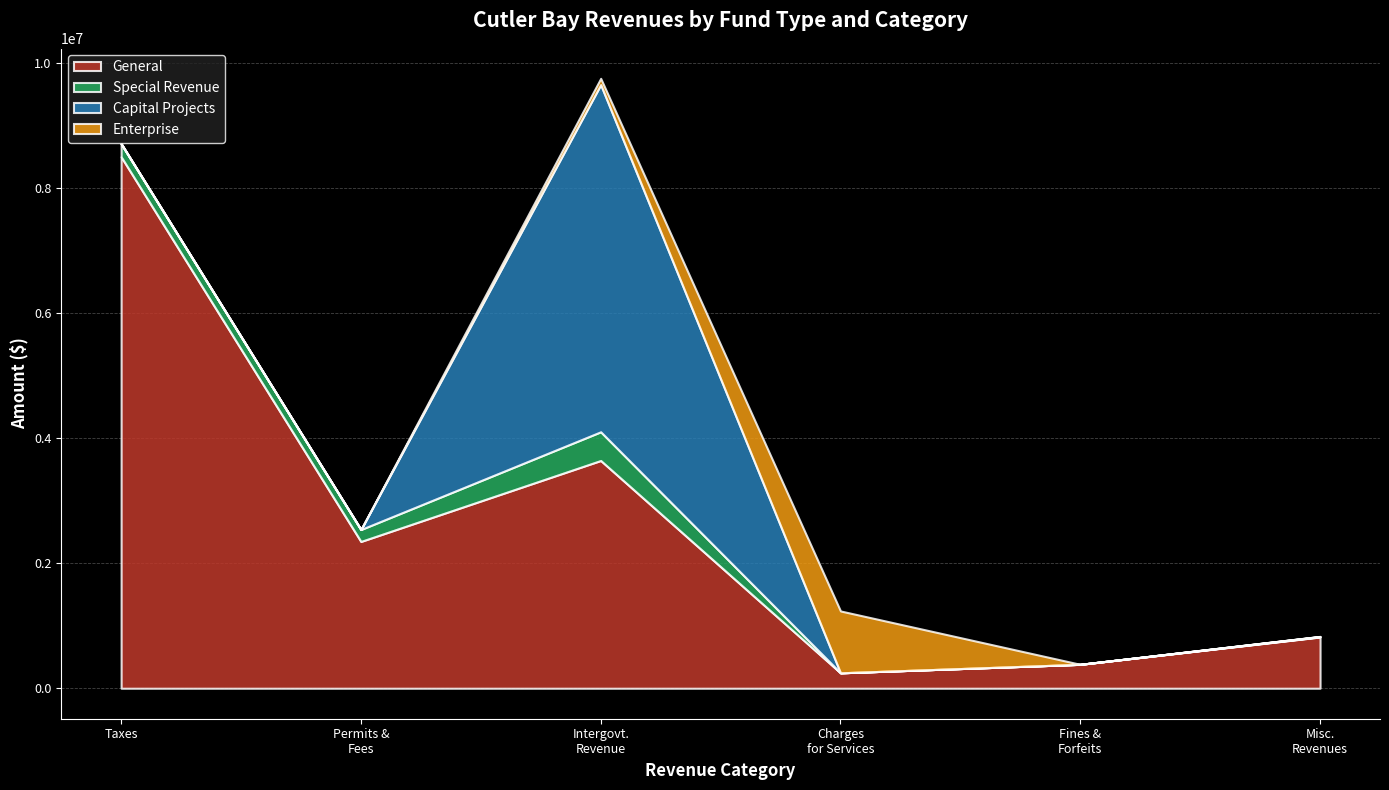

How many data points in Enterprise are above 1514?

2